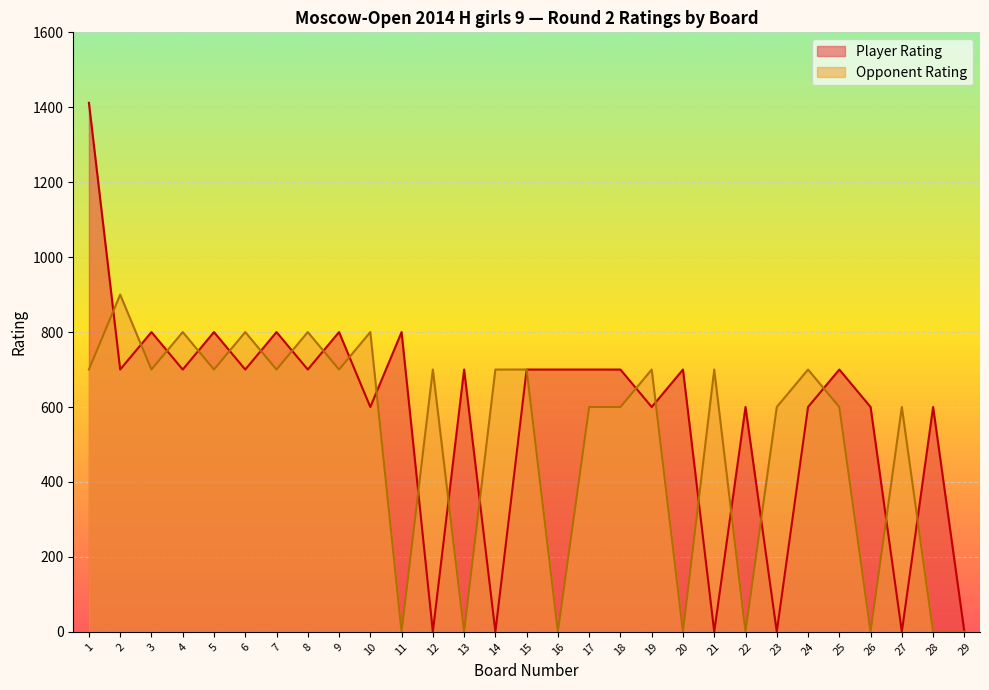

Is it true that Rating equals 700 at 20?

True